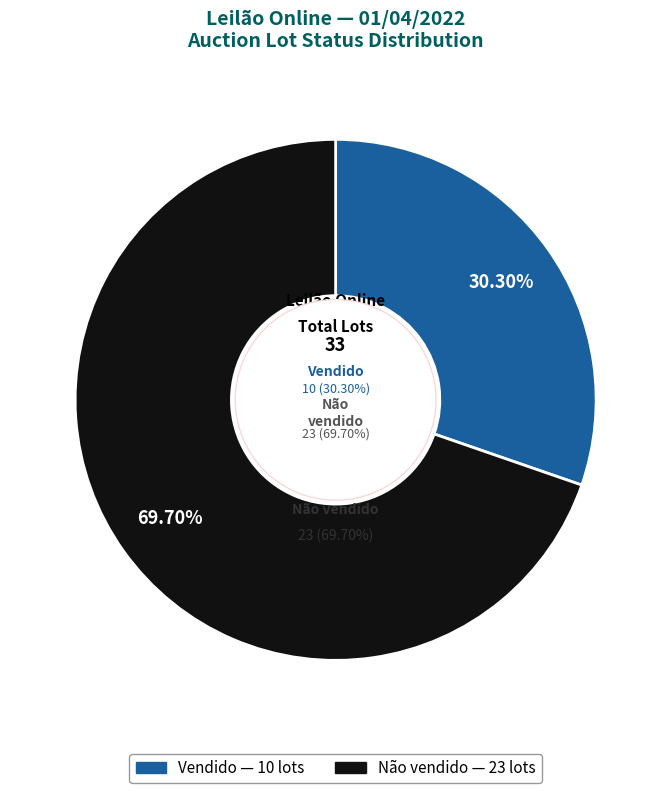

How many slices are in this pie chart?

2